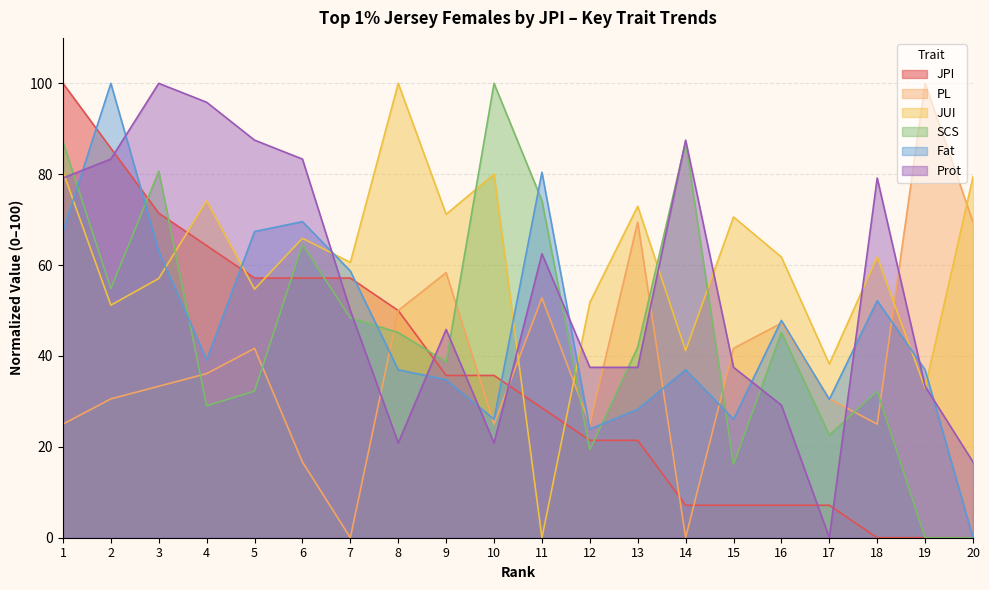

At which category is the sum across all series the highest?

1